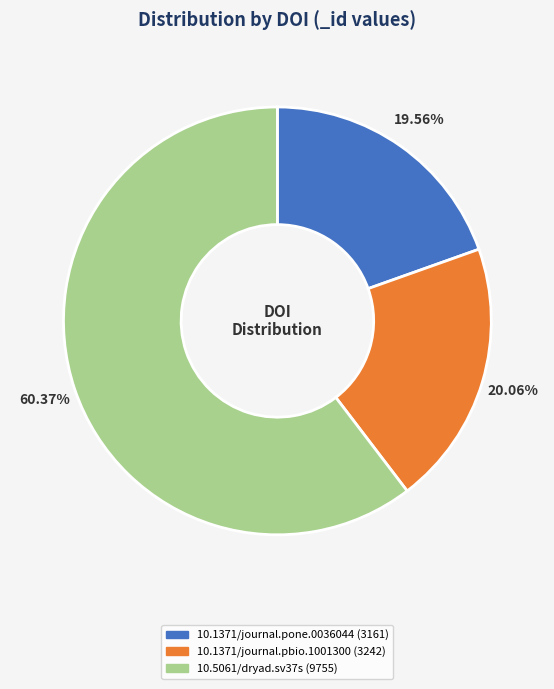

Which slice represents more than half of the pie?

10.5061/dryad.sv37s